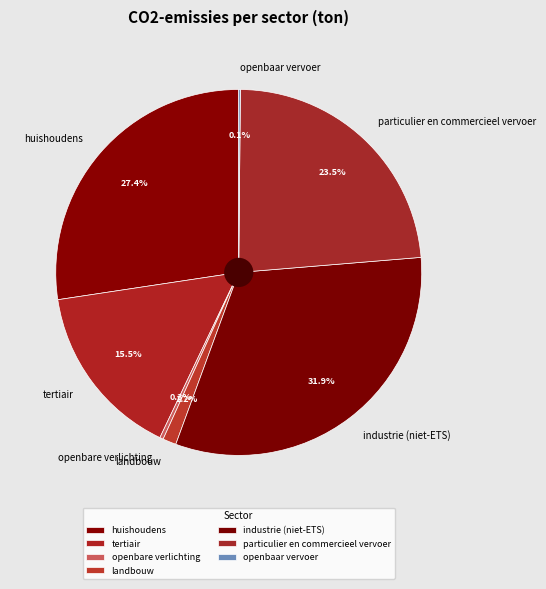

Is it true that openbare verlichting is 6% of the pie?

False